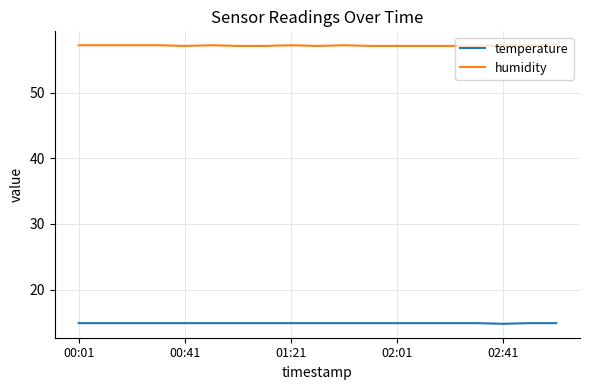

Which series has the largest total across all categories?

humidity